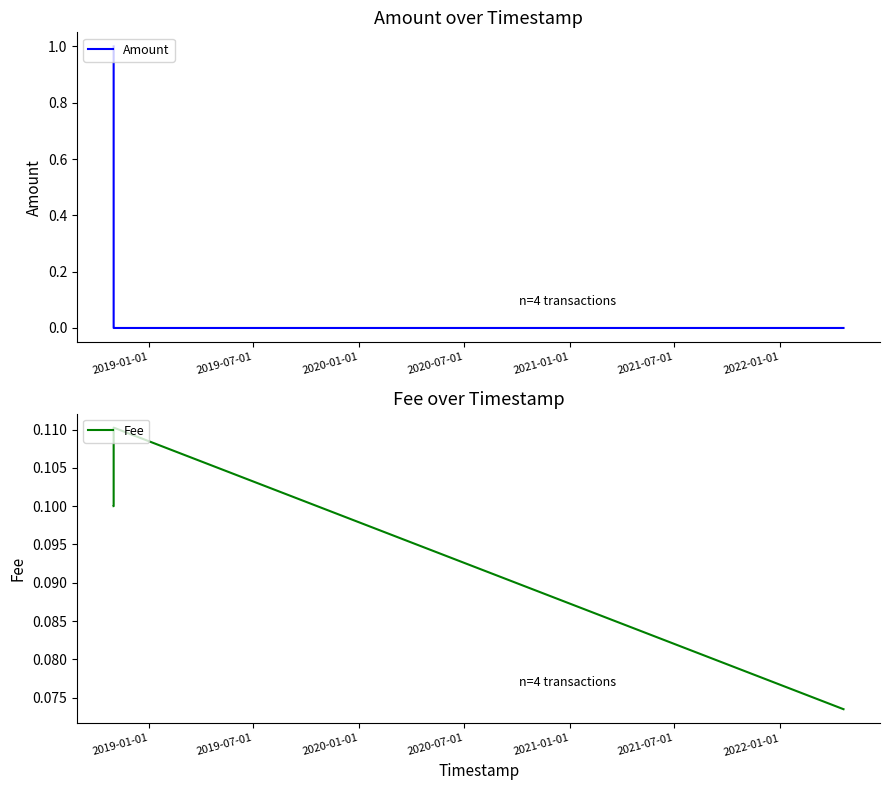

True or false: Amount has more than 1 points higher than both neighbors.

False